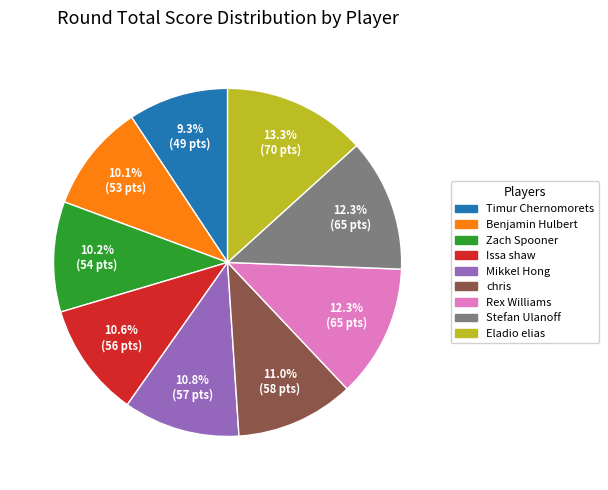

Between Stefan Ulanoff and Issa shaw, which is larger?

Stefan Ulanoff